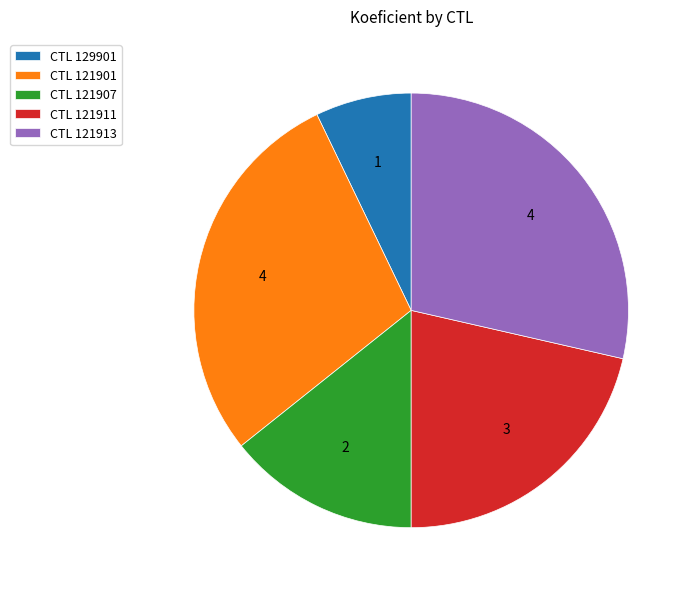

Do CTL 121913 and CTL 121901 together represent more than half of the pie?

Yes